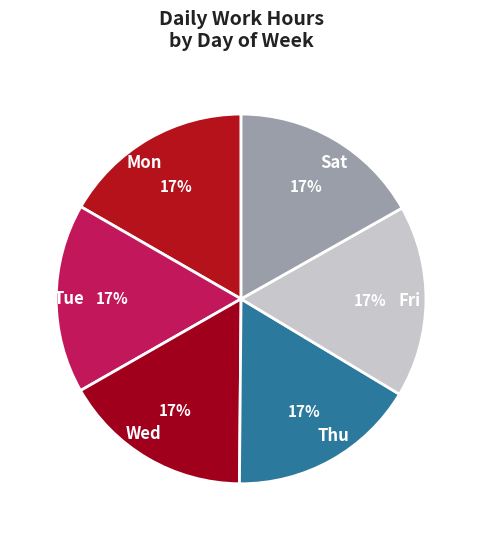

Combined, do Wed and Sat account for over 50%?

No